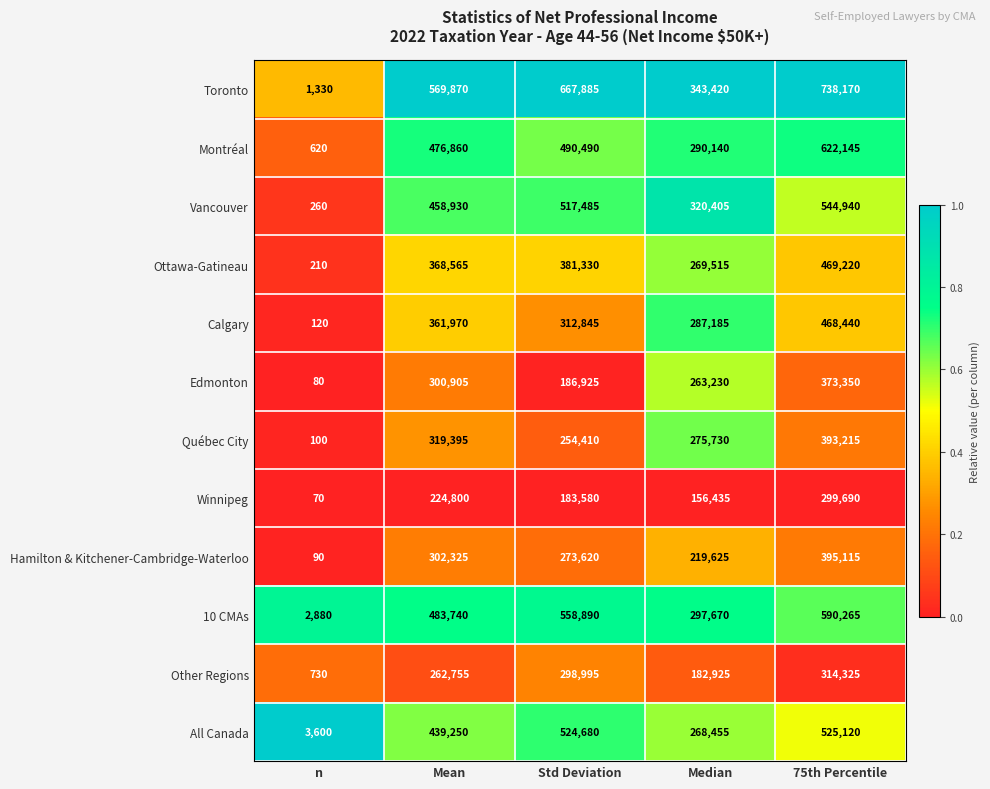

What is the total value across all series at 75th Percentile?

5733995